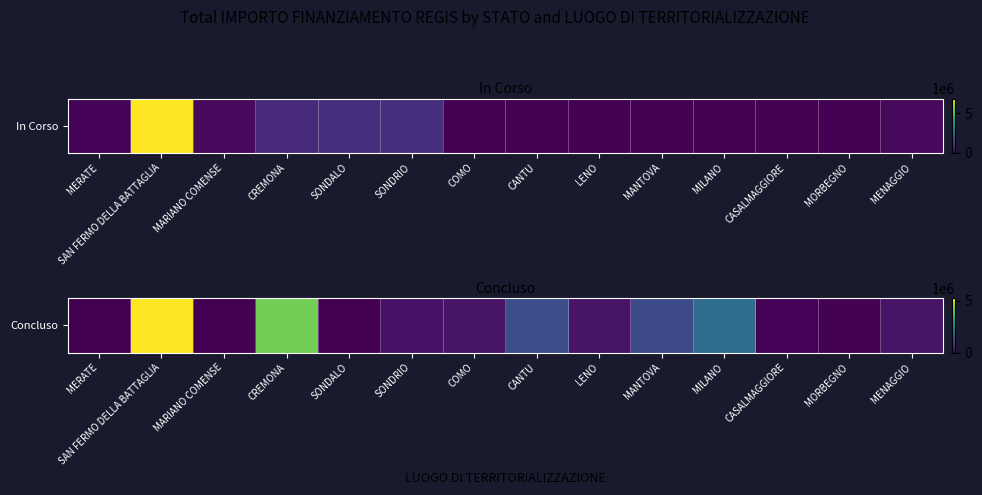

What is the sum of all values?

14855087.9